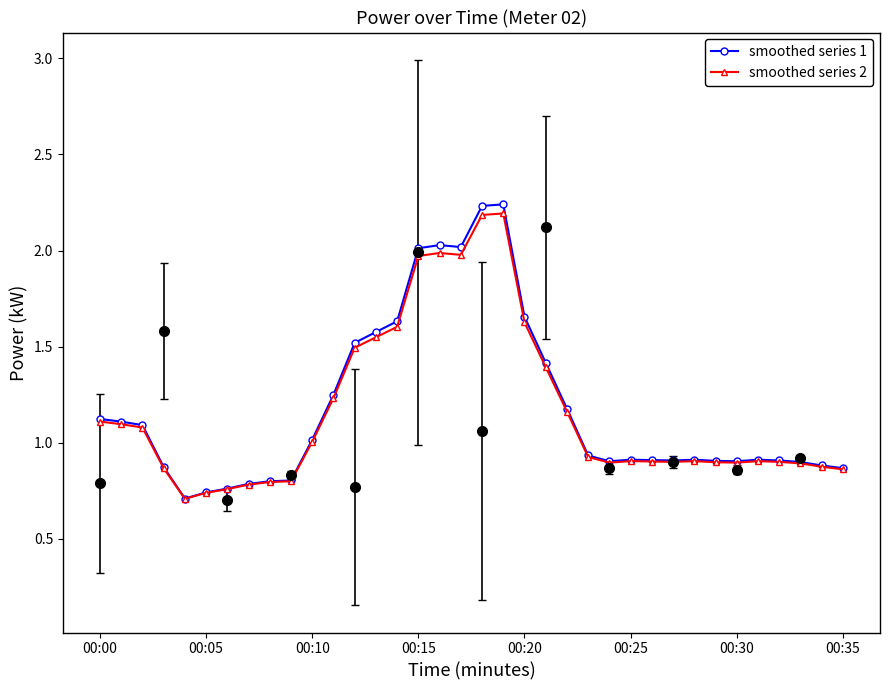

True or false: smoothed series 1 has more than 2 interior local peaks.

True